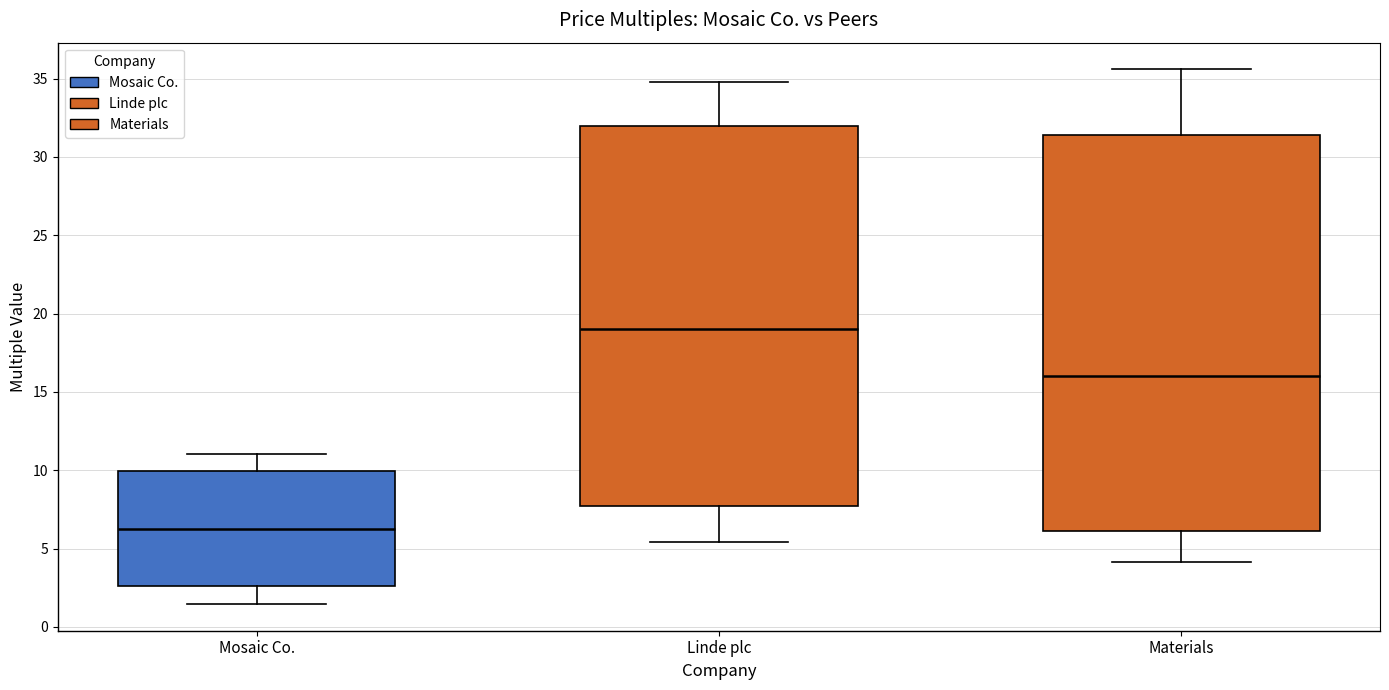

Which box has the highest median line?

Linde plc